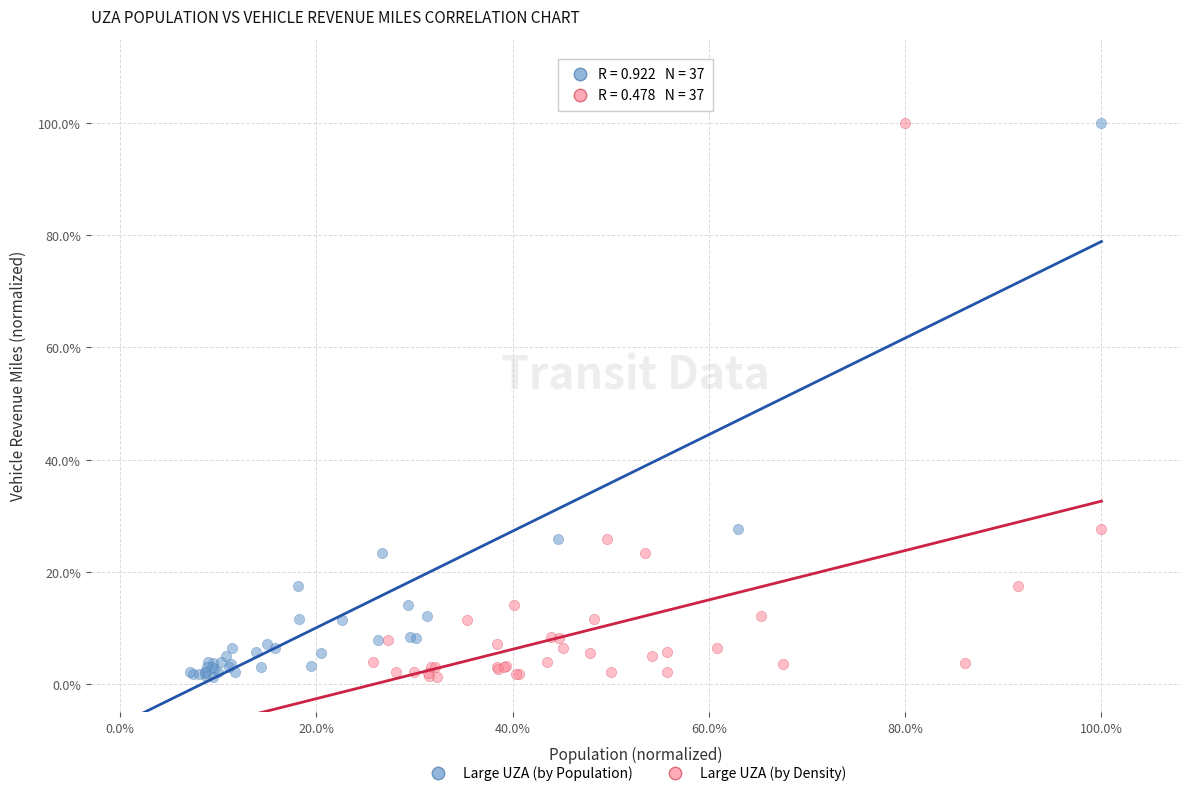

What are all the series names shown in the legend?

Large UZA (by Population), Large UZA (by Density)